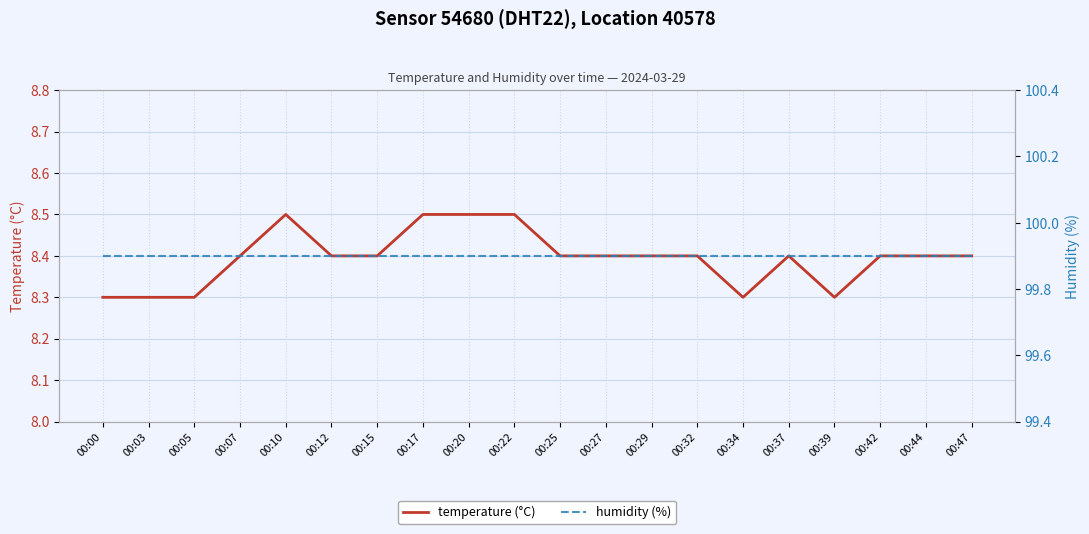

Which series has the largest total across all categories?

humidity (%)